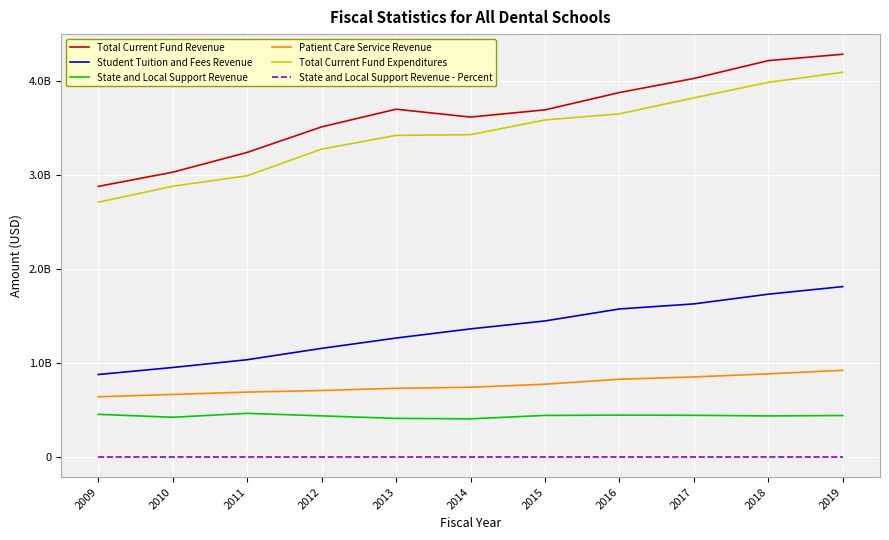

What is the spread (max minus min) of values at 2014?

3616259914.8